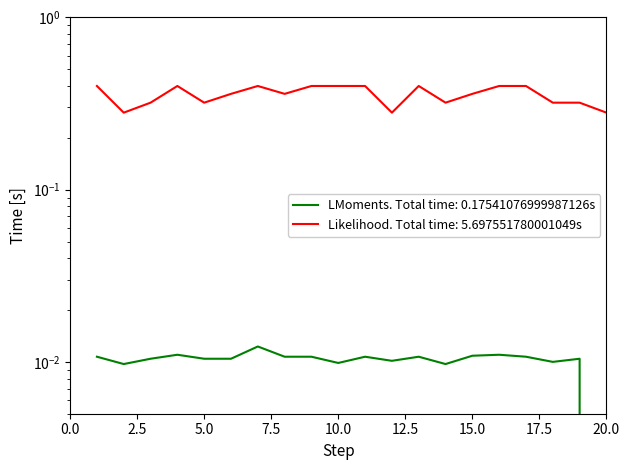

In Process Score, how many points are higher than both neighbors (excluding endpoints)?

3